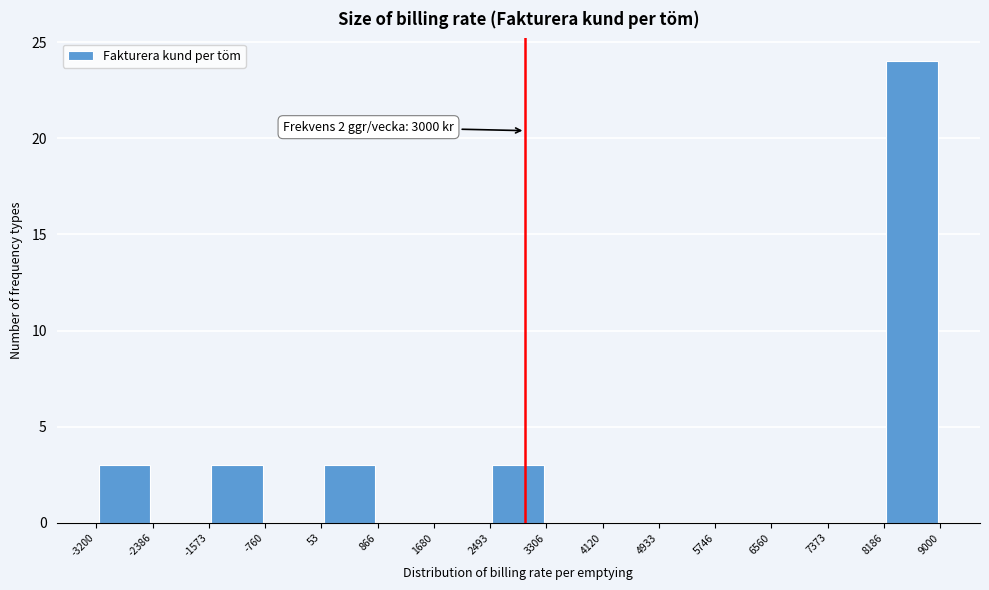

Which range on the x-axis has the tallest bar?

8186 to 9000